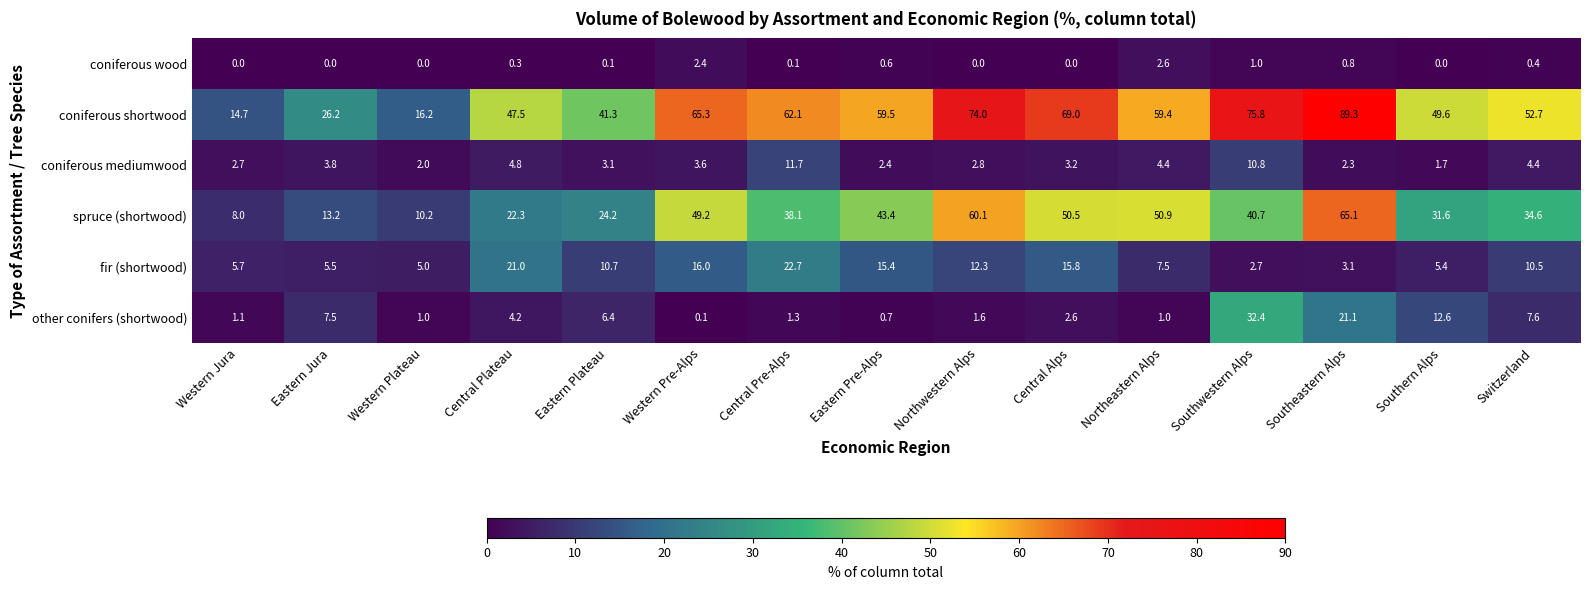

Rank the categories by coniferous shortwood value from lowest to highest.

Western Jura, Western Plateau, Eastern Jura, Eastern Plateau, Central Plateau, Southern Alps, Switzerland, Northeastern Alps, Eastern Pre-Alps, Central Pre-Alps, Western Pre-Alps, Central Alps, Northwestern Alps, Southwestern Alps, Southeastern Alps